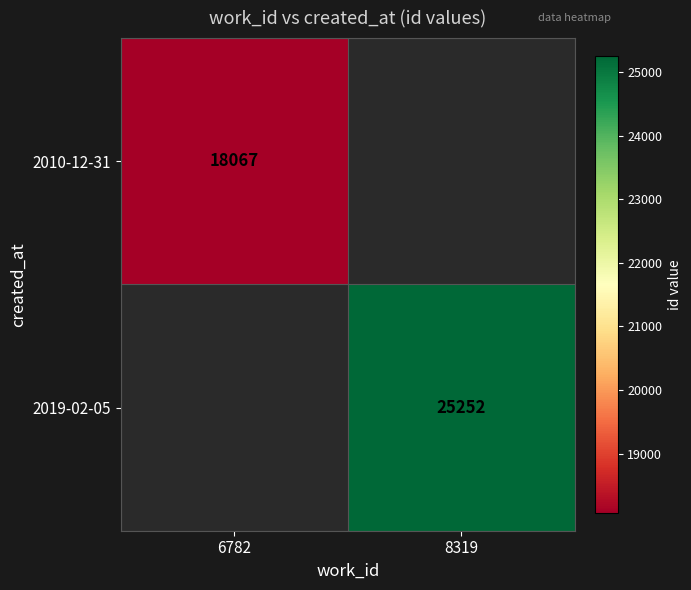

Which label corresponds to the largest value in the chart?

8319